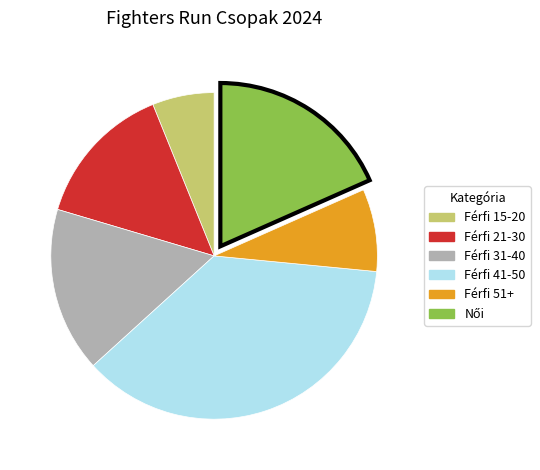

Is there a majority slice in this chart?

No